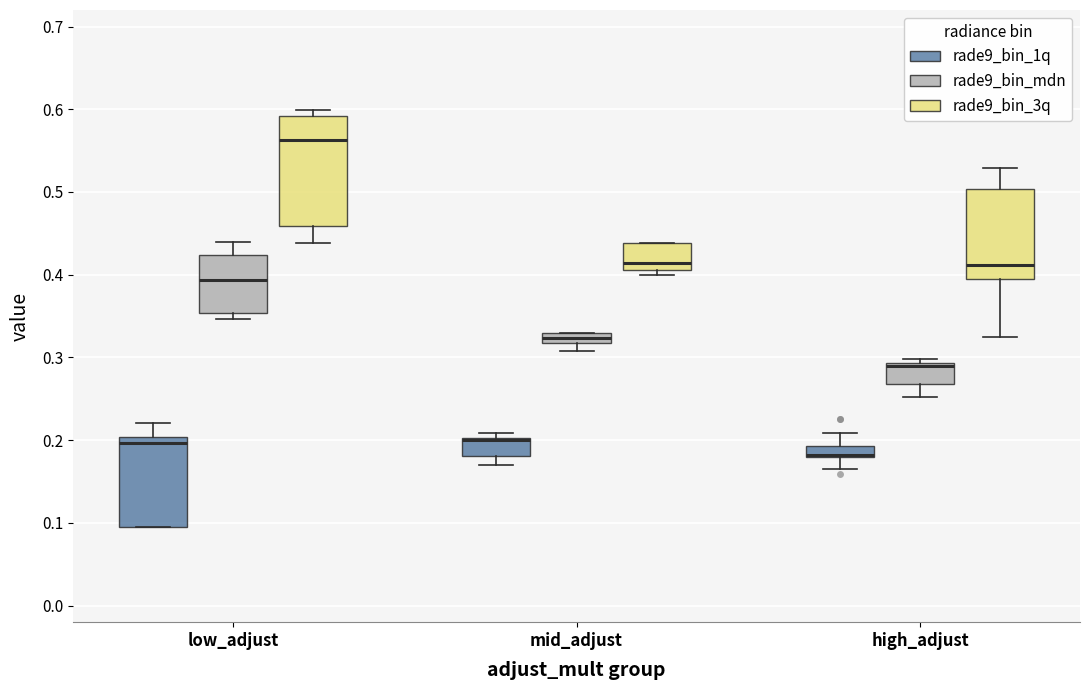

Where is the upper edge of the box for high_adjust (rade9_bin_1q) on the y-axis? The values are not printed on the chart, so give them approximately, as read against the axis.

0.19